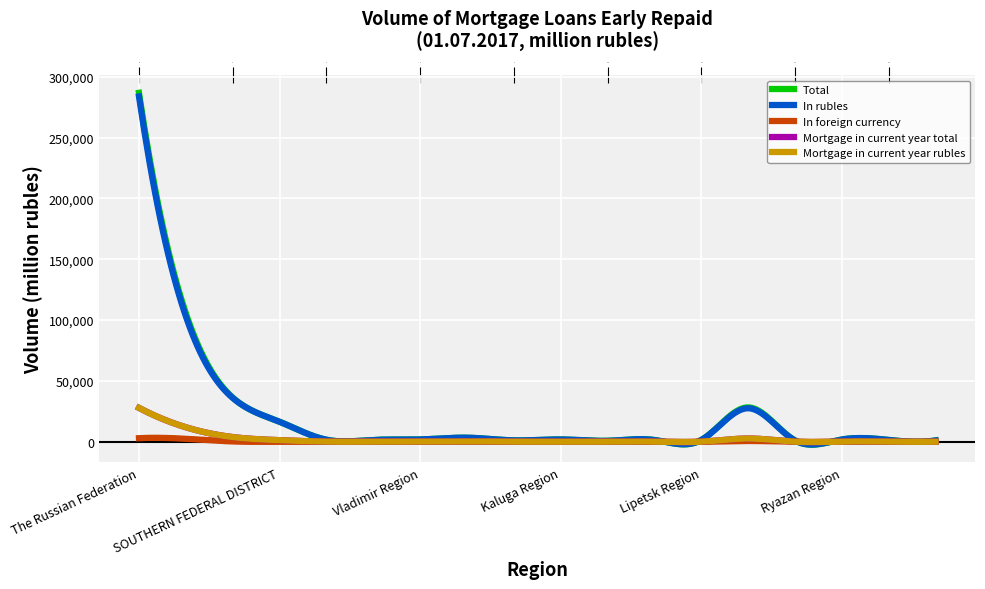

Which series has the widest spread of values?

Total